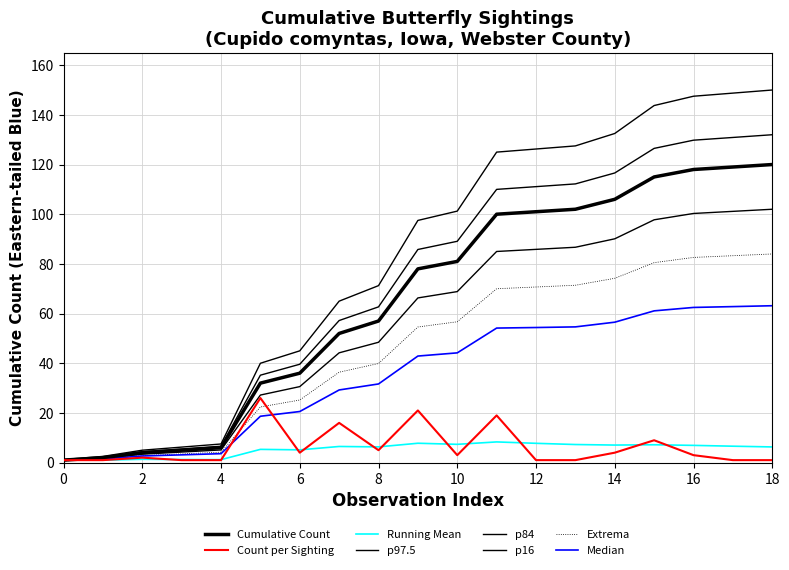

What is the greatest value displayed?

120